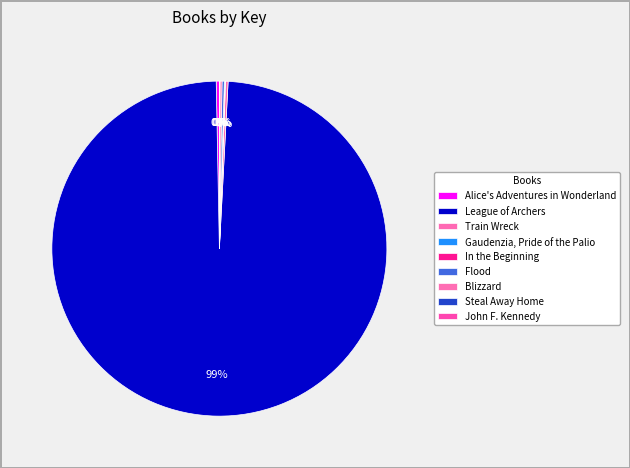

Rank the categories by value from lowest to highest.

John F. Kennedy, Gaudenzia, Pride of the Palio, In the Beginning, Steal Away Home, Blizzard, Flood, Train Wreck, Alice's Adventures in Wonderland, League of Archers